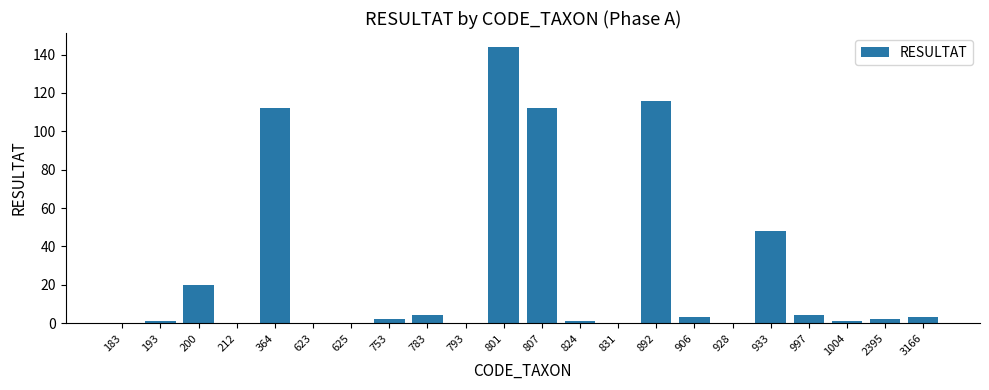

Is it true that the value at 783 is 4?

True